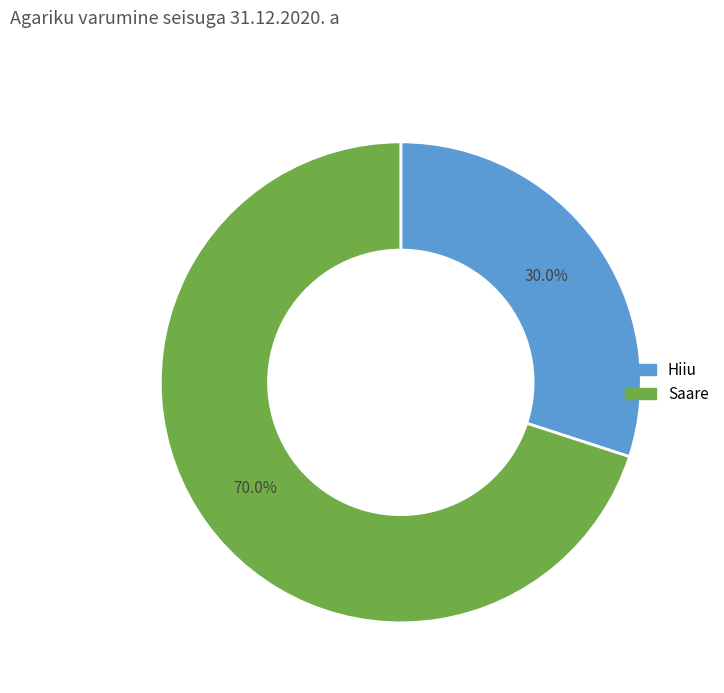

The Hiiu slice represents 30% of the pie. True or false?

True